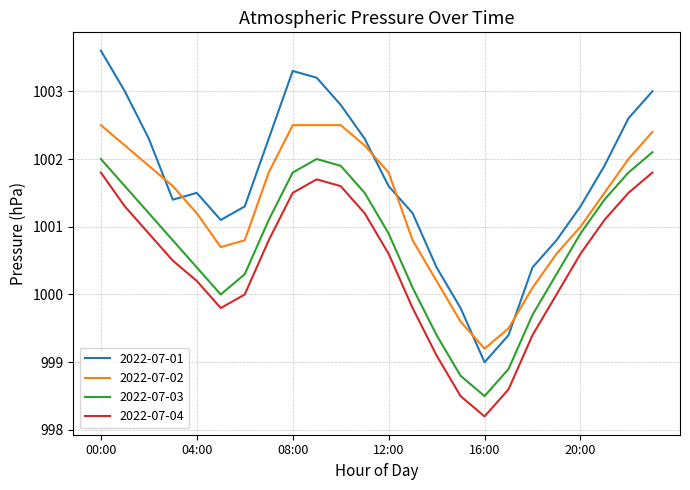

Reading left to right, list all the values displayed in this chart.

2022-07-01: 1003.6	1003.0	1002.3	1001.4	1001.5	1001.1	1001.3	1002.3	1003.3	1003.2	1002.8	1002.3	1001.6	1001.2	1000.4	999.8	999.0	999.4	1000.4	1000.8	1001.3	1001.9	1002.6	1003.0
2022-07-02: 1002.5	1002.2	1001.9	1001.6	1001.2	1000.7	1000.8	1001.8	1002.5	1002.5	1002.5	1002.2	1001.8	1000.8	1000.2	999.6	999.2	999.5	1000.1	1000.6	1001.0	1001.5	1002.0	1002.4
2022-07-03: 1002.0	1001.6	1001.2	1000.8	1000.4	1000.0	1000.3	1001.1	1001.8	1002.0	1001.9	1001.5	1000.9	1000.1	999.4	998.8	998.5	998.9	999.7	1000.3	1000.9	1001.4	1001.8	1002.1
2022-07-04: 1001.8	1001.3	1000.9	1000.5	1000.2	999.8	1000.0	1000.8	1001.5	1001.7	1001.6	1001.2	1000.6	999.8	999.1	998.5	998.2	998.6	999.4	1000.0	1000.6	1001.1	1001.5	1001.8